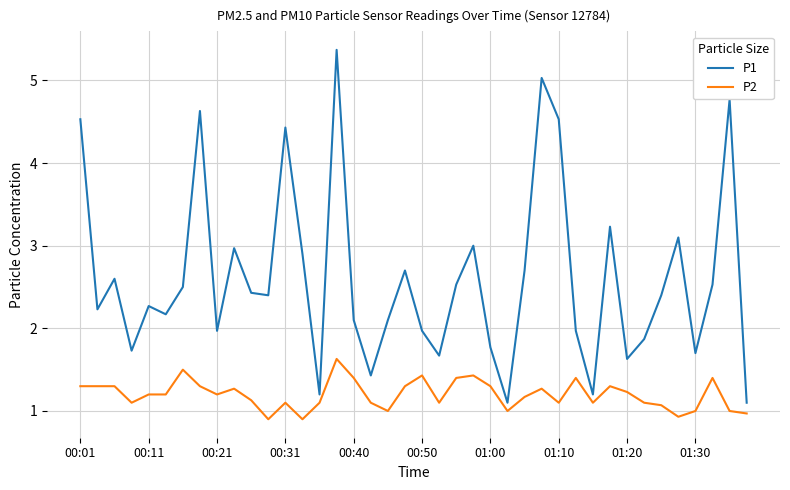

Which series has the widest spread of values?

P1